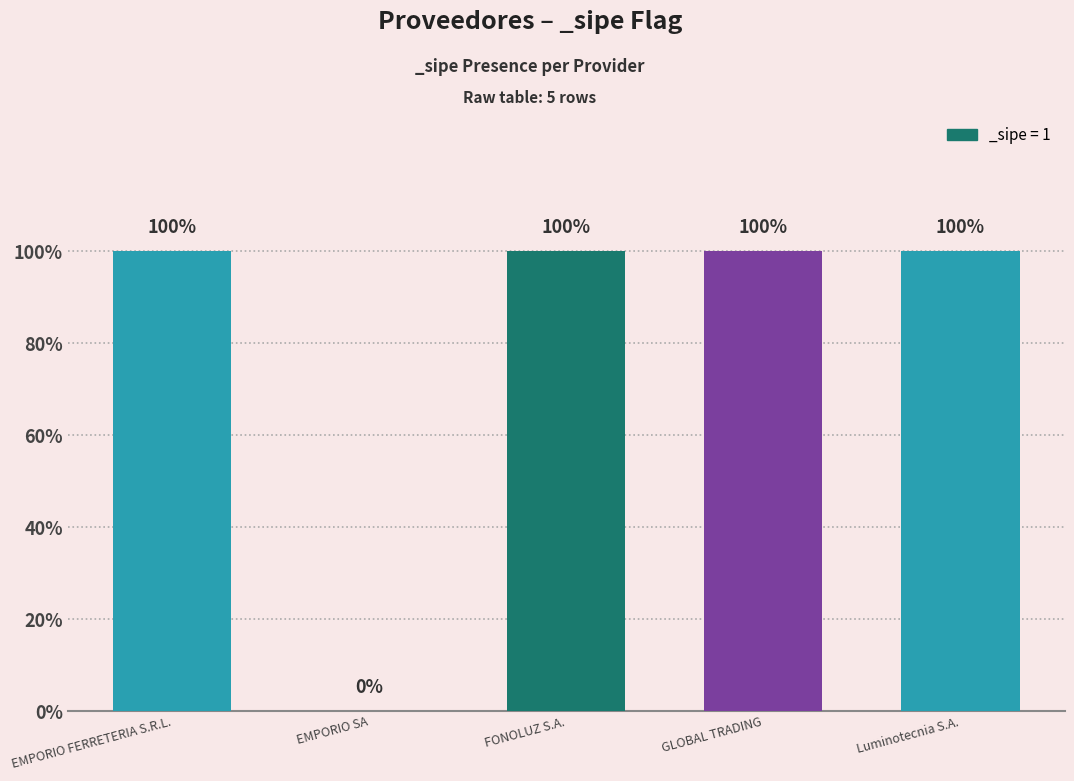

What is the difference between the maximum and minimum values?

1